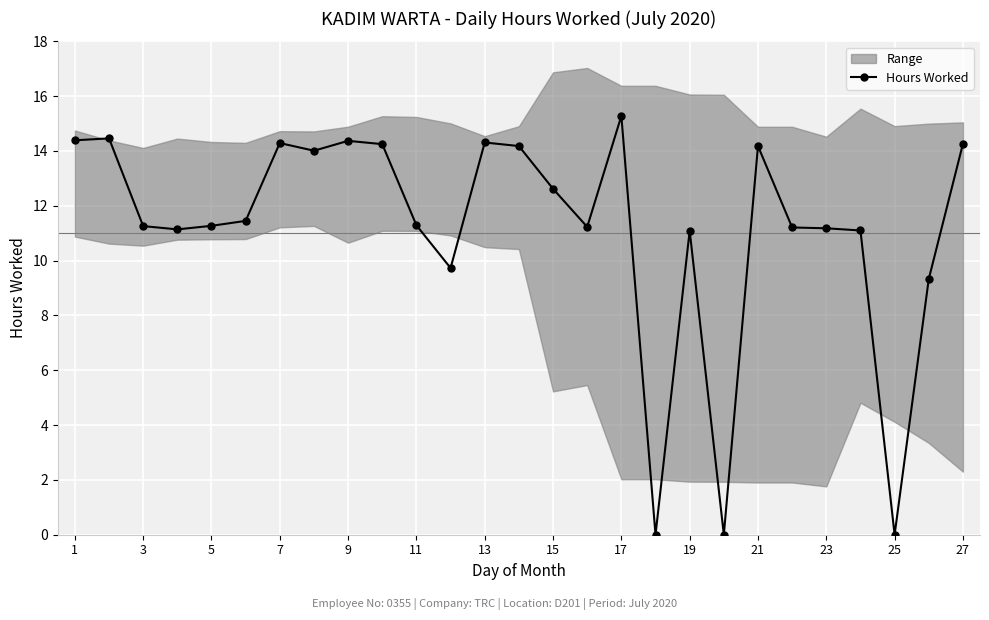

What is the value of the 23rd point from the left?

11.2